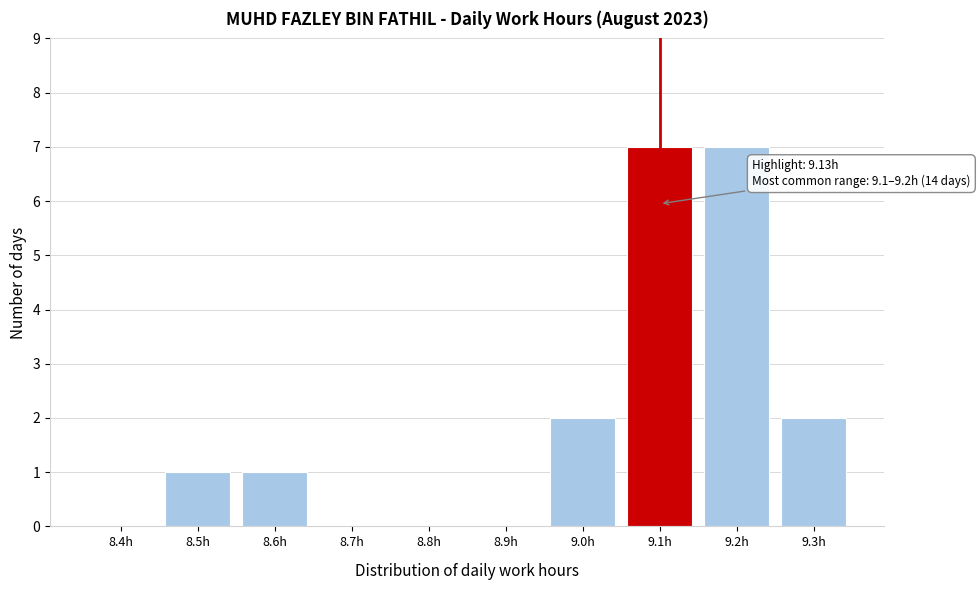

Reading right to left, transcribe all the data shown in this chart.

9.3h=2	9.2h=7	9.1h=7	9.0h=2	8.9h=0	8.8h=0	8.7h=0	8.6h=1	8.5h=1	8.4h=0